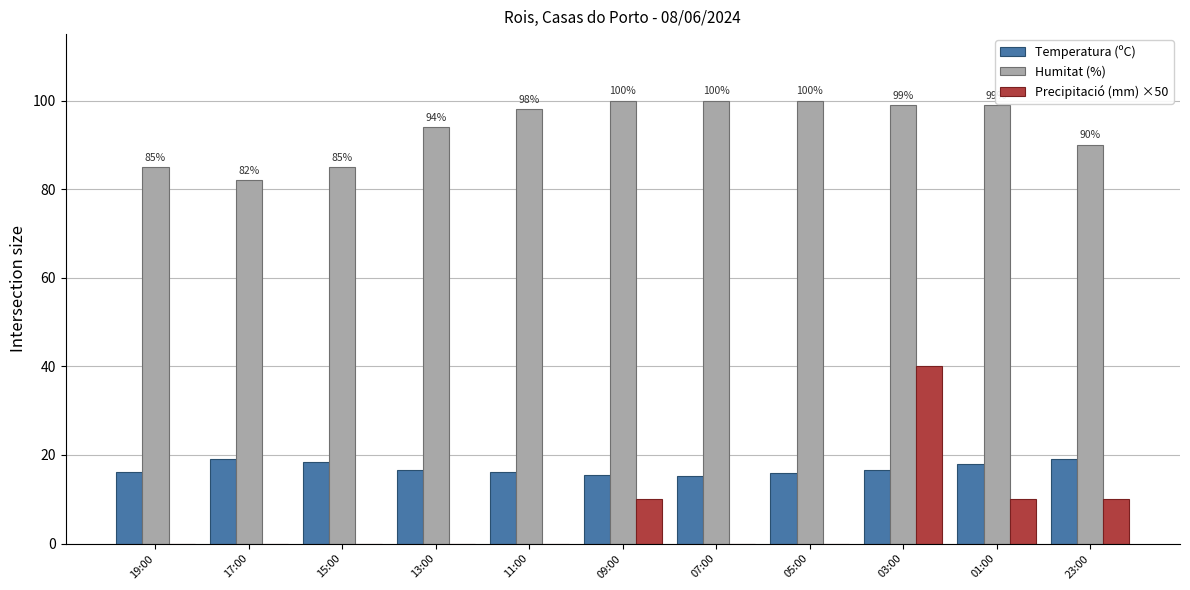

At which label is Humitat (%) closest to 91?

23:00